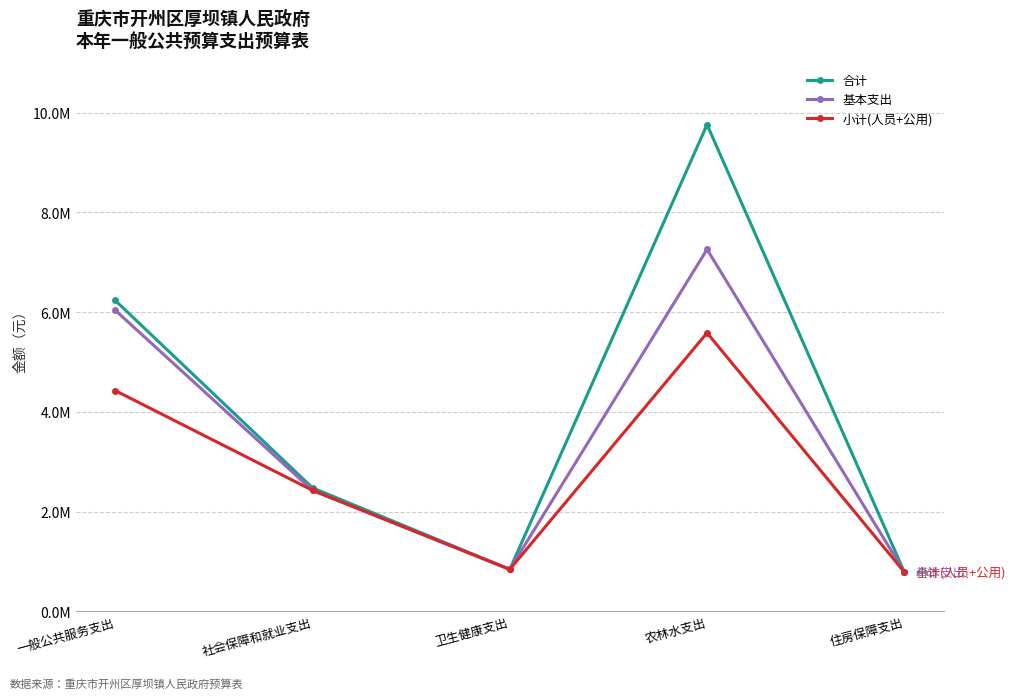

Is it true that 基本支出 equals 3706109.2 at 社会保障和就业支出?

False